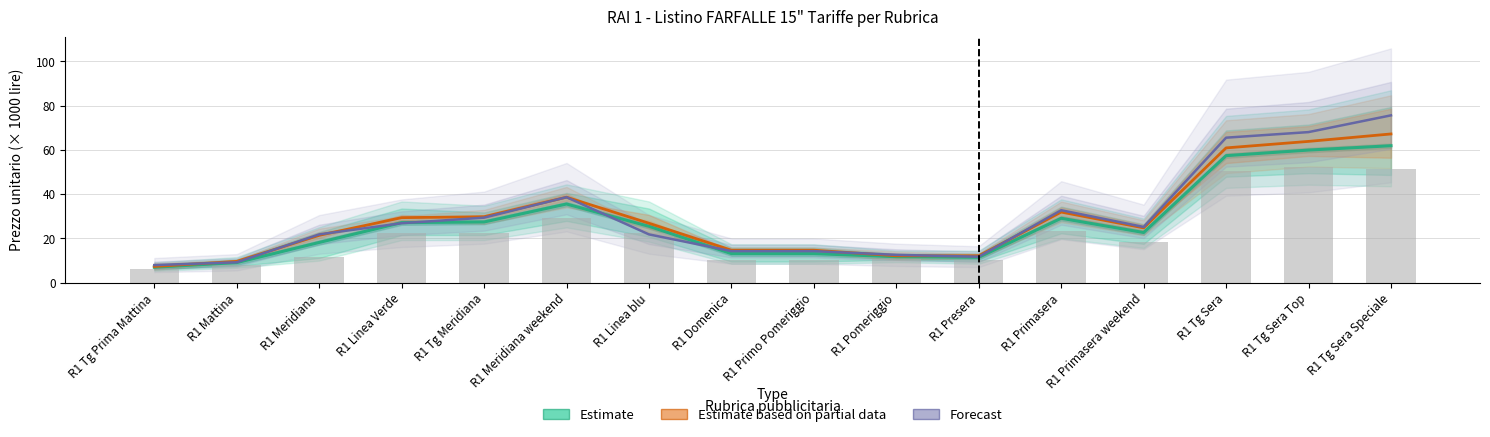

What is the value of the Forecast bar at the 2nd from the left?

9.2